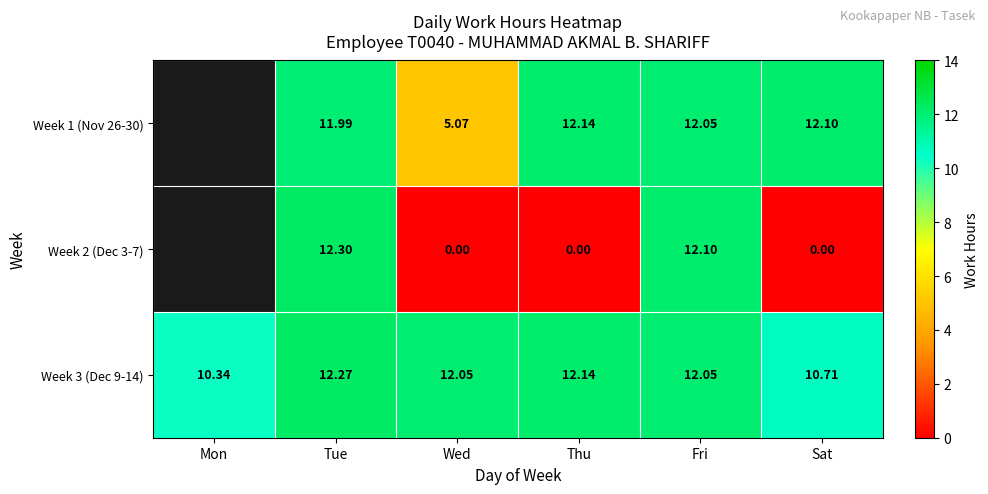

Where does the Week 3 (Dec 9-14) series first go above 12?

Tue